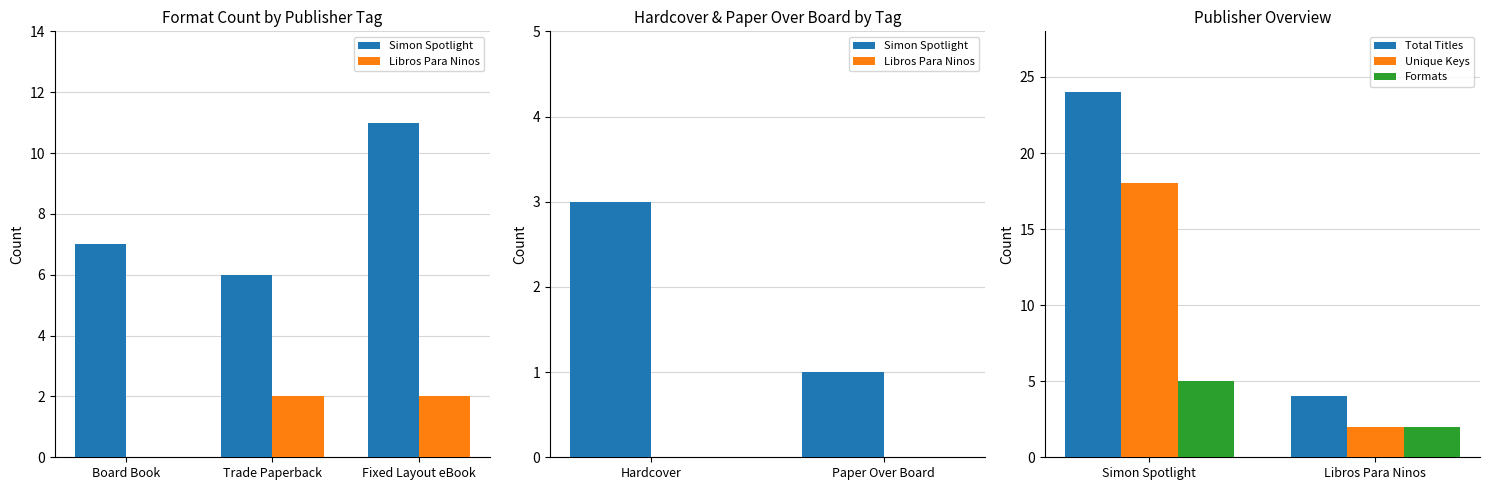

List the labels in order of Unique Keys value, smallest first.

Libros Para Ninos, Simon Spotlight